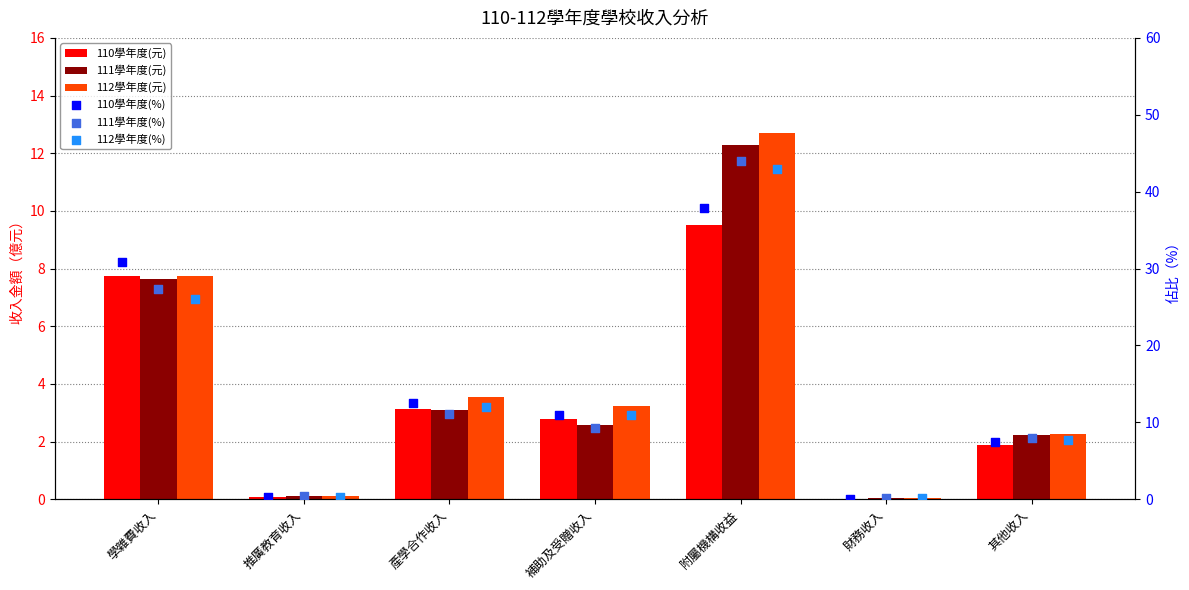

What is the total value across all series at 附屬機構收益?

159.4